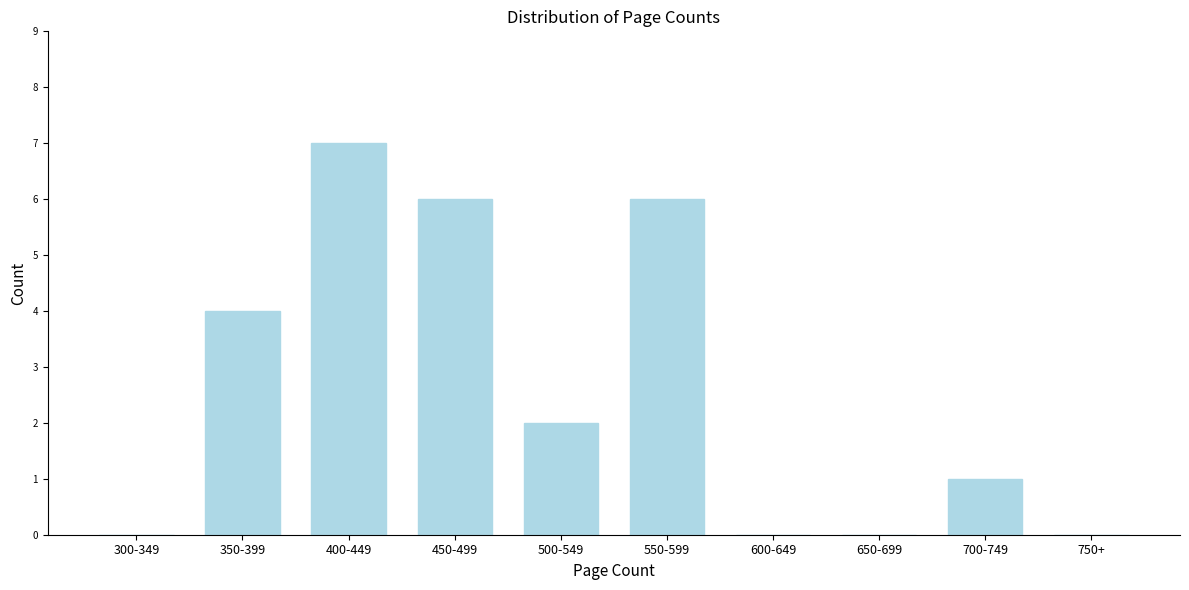

Reading left to right, what are all the values shown in this chart?

300-349=0	350-399=4	400-449=7	450-499=6	500-549=2	550-599=6	600-649=0	650-699=0	700-749=1	750+=0